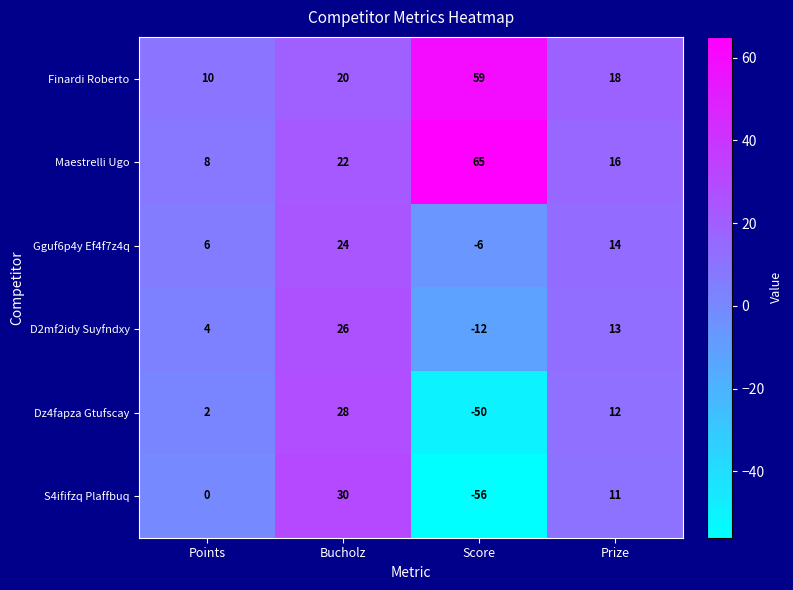

Reading right to left, list all the values displayed in this chart.

Finardi Roberto: 18	59	20	10
Maestrelli Ugo: 16	65	22	8
Gguf6p4y Ef4f7z4q: 14	-6	24	6
D2mf2idy Suyfndxy: 13	-12	26	4
Dz4fapza Gtufscay: 12	-50	28	2
S4ififzq Plaffbuq: 11	-56	30	0